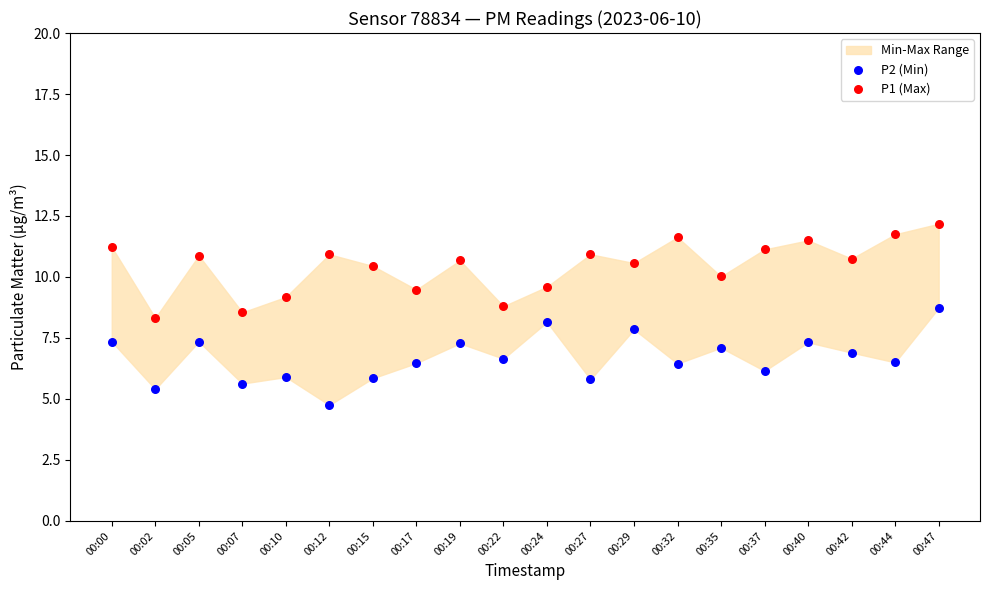

Which series reaches the maximum Y coordinate?

P1 (Max)